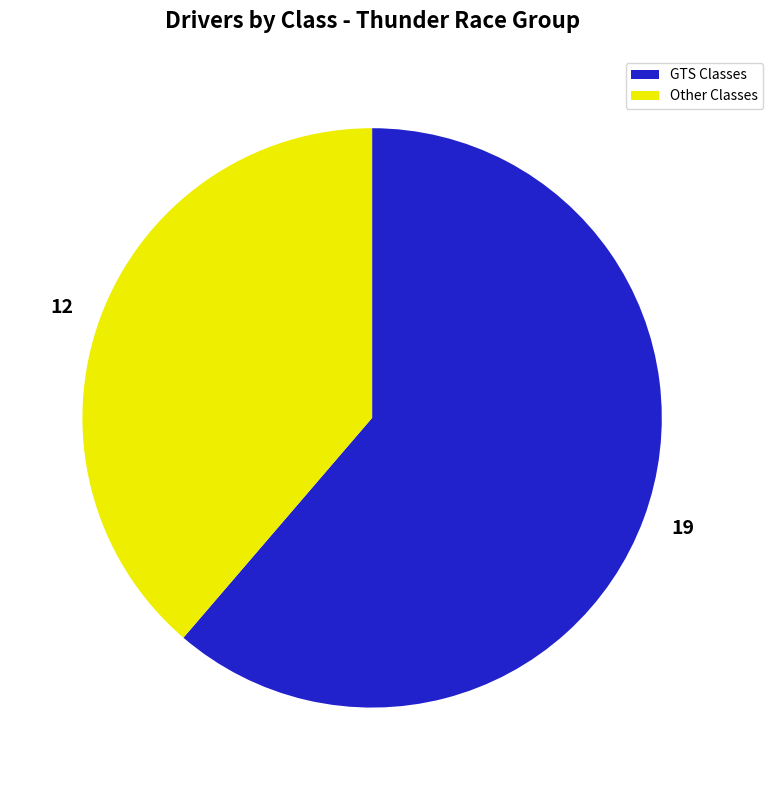

Approximately how many times larger is the value at 12 compared to 19?

0.6